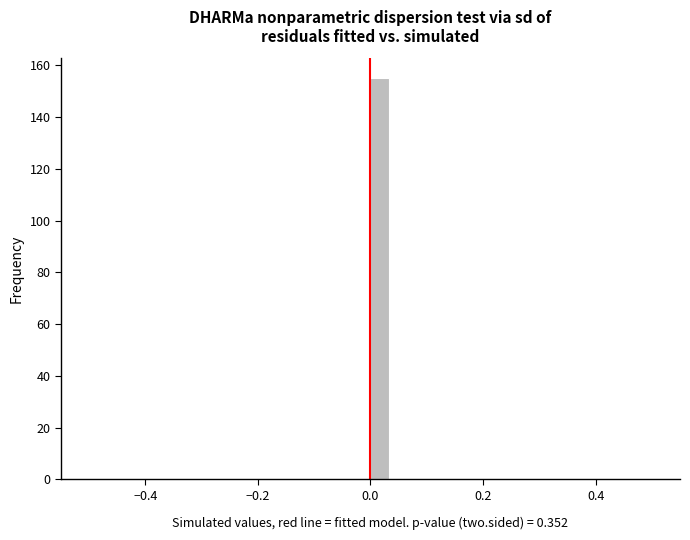

Read against the x-axis, roughly where is the centre of the tallest bar?

0.02